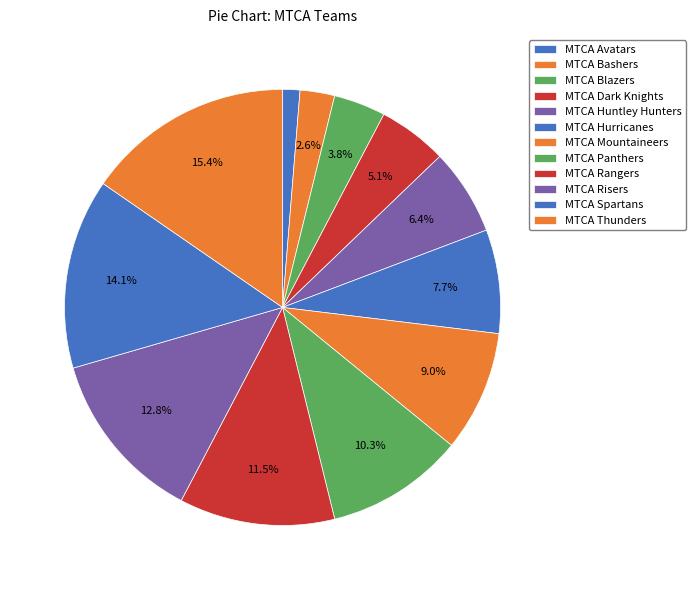

Is it true that MTCA Avatars is 11% of the pie?

False